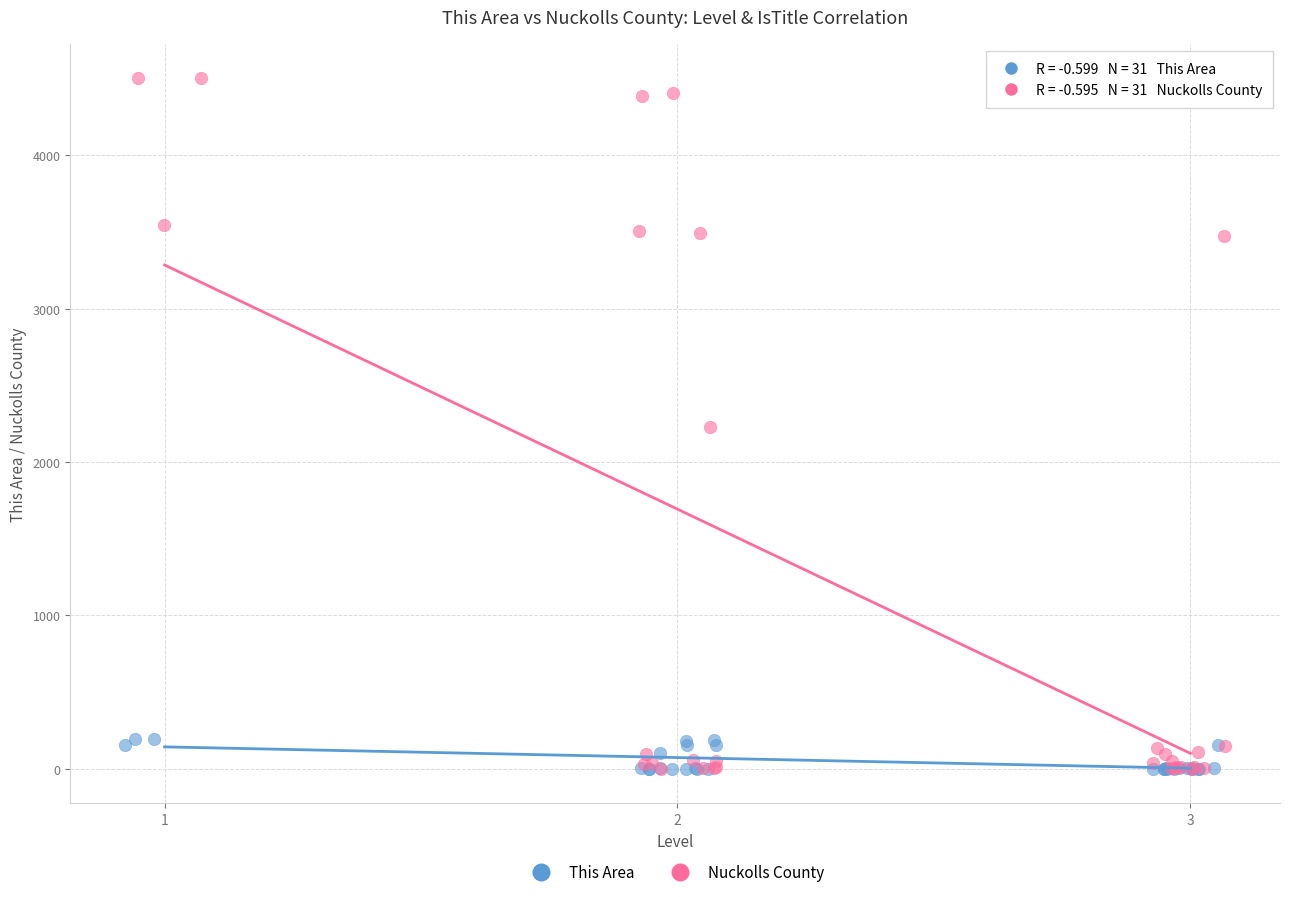

What are all the series names shown in the legend?

This Area, Nuckolls County